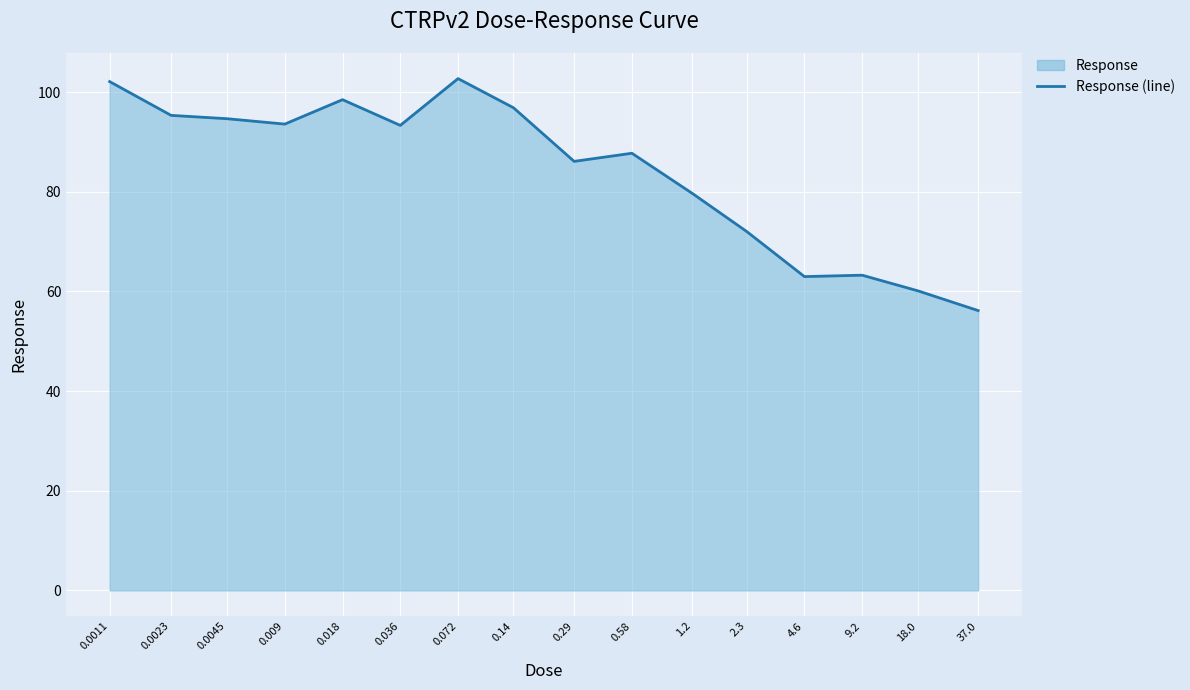

At which category does the chart reach its minimum across all series?

37.0